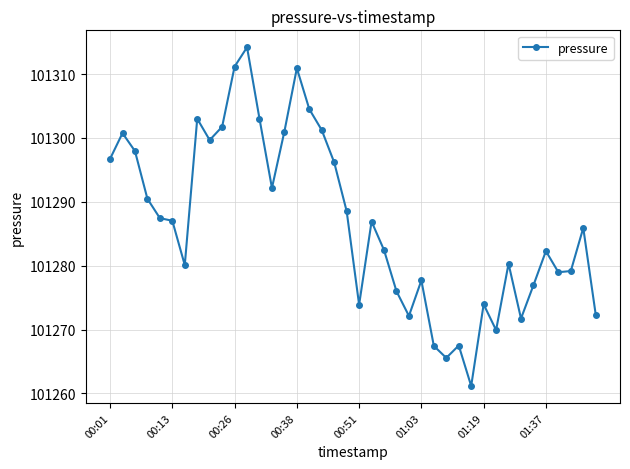

What is the sum of all values?

4051469.9